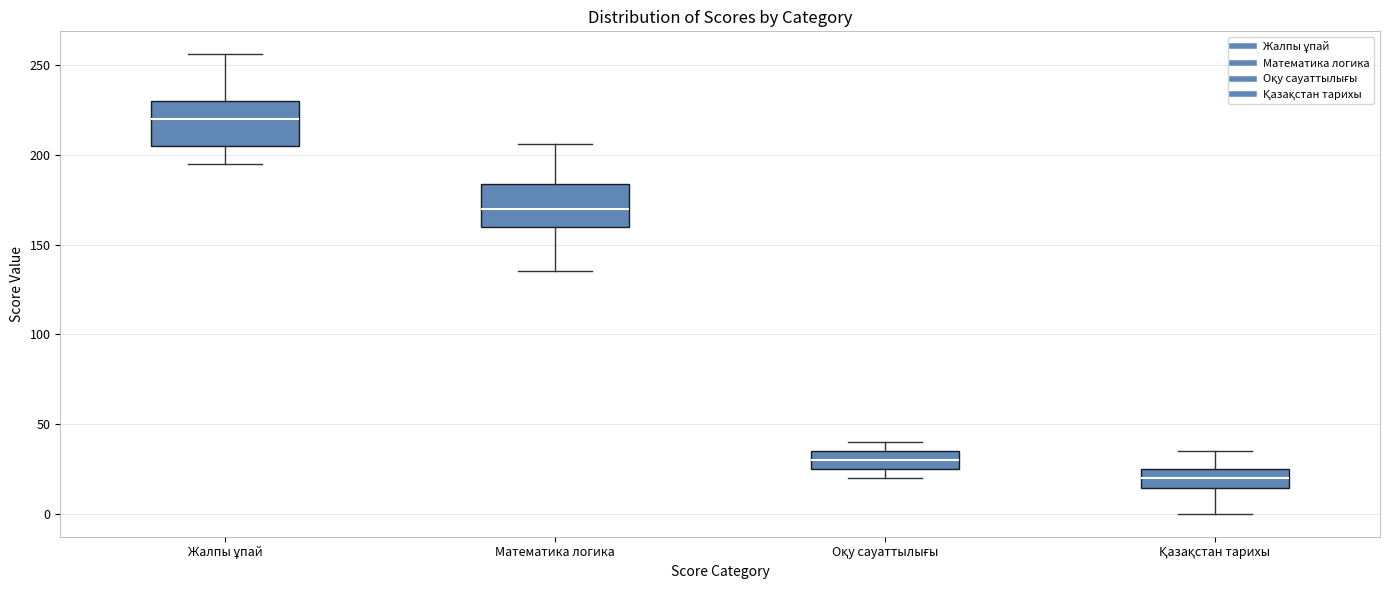

Which box has the lowest median line?

Қазақстан тарихы